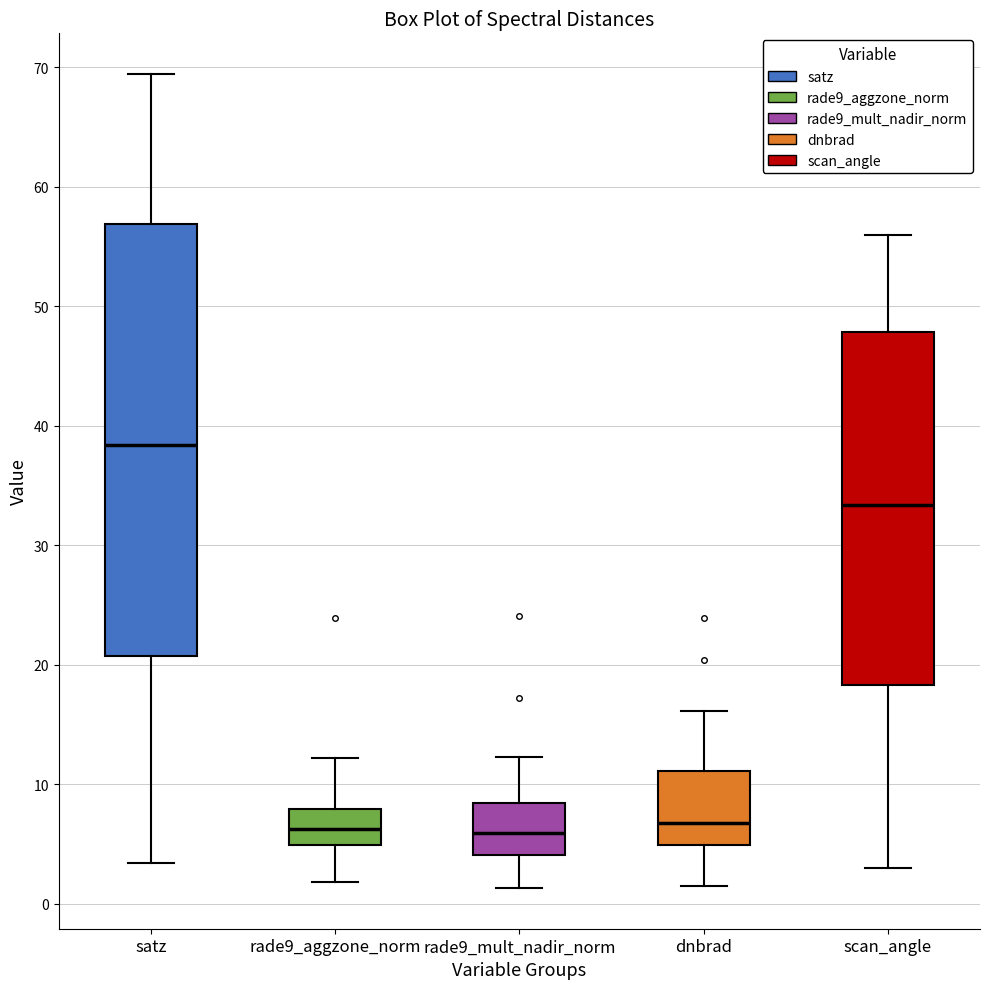

Where does the upper whisker of the box for rade9_aggzone_norm end on the y-axis? The values are not printed on the chart, so give them approximately, as read against the axis.

12